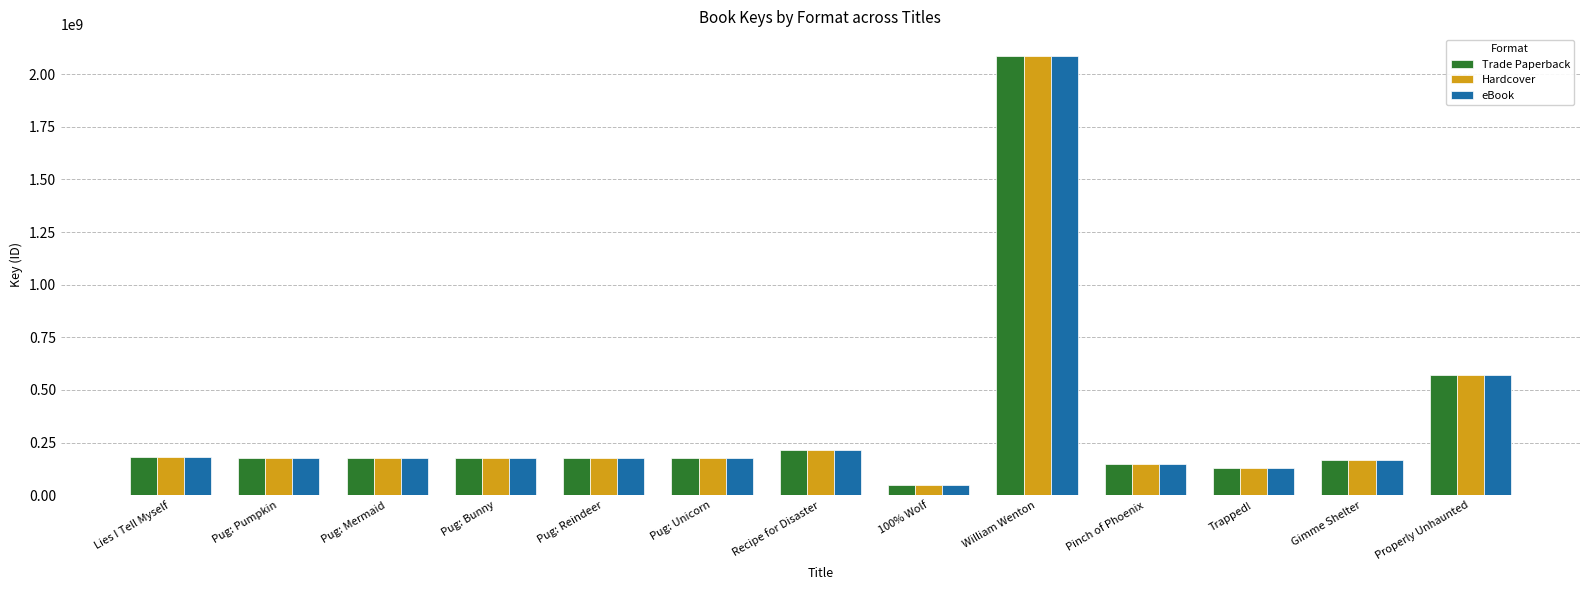

How many data points in Trade Paperback are less than 175639939?

6